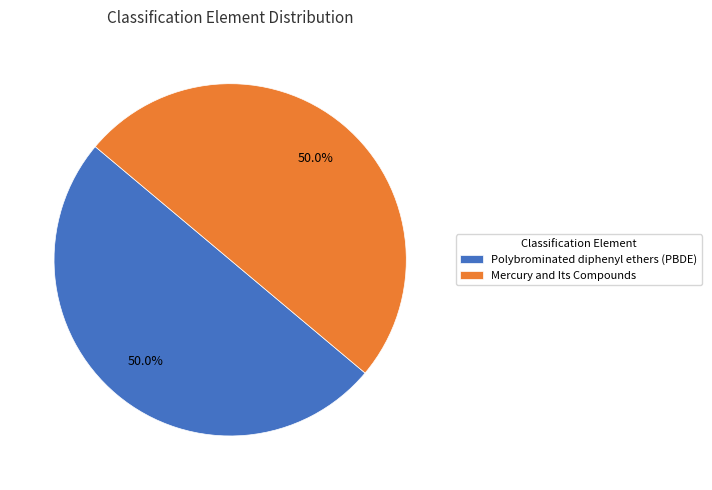

What portion of the pie excludes Polybrominated diphenyl ethers (PBDE)?

50.0%